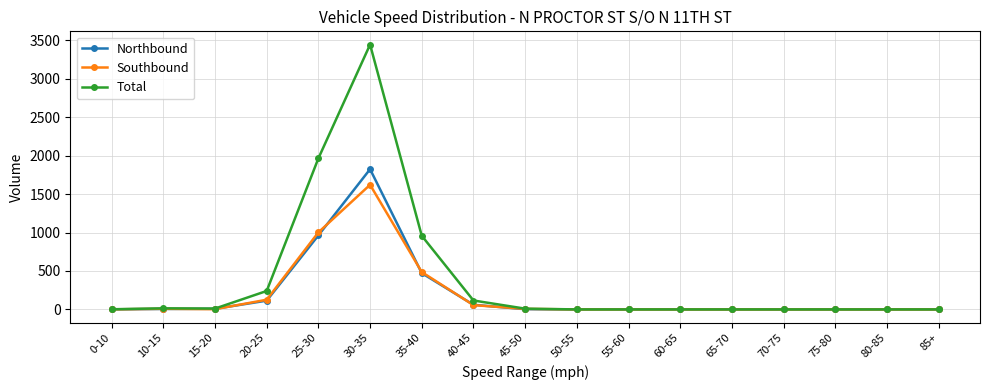

List the series in order of their peak value, lowest first.

Southbound, Northbound, Total